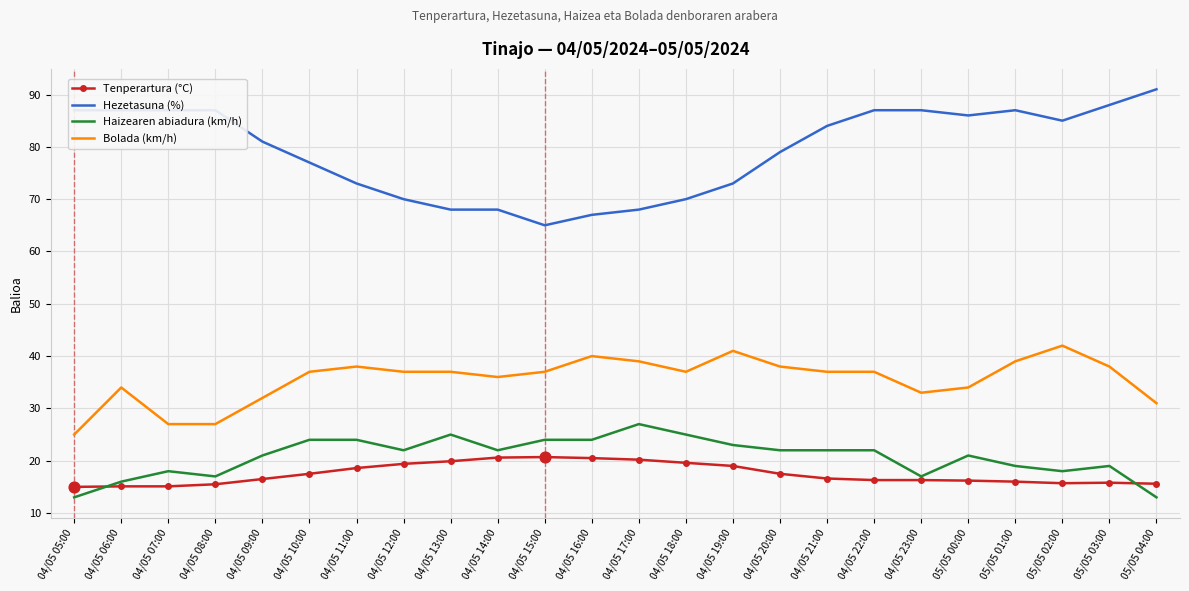

What is the spread (max minus min) of values at 04/05 12:00?

50.6